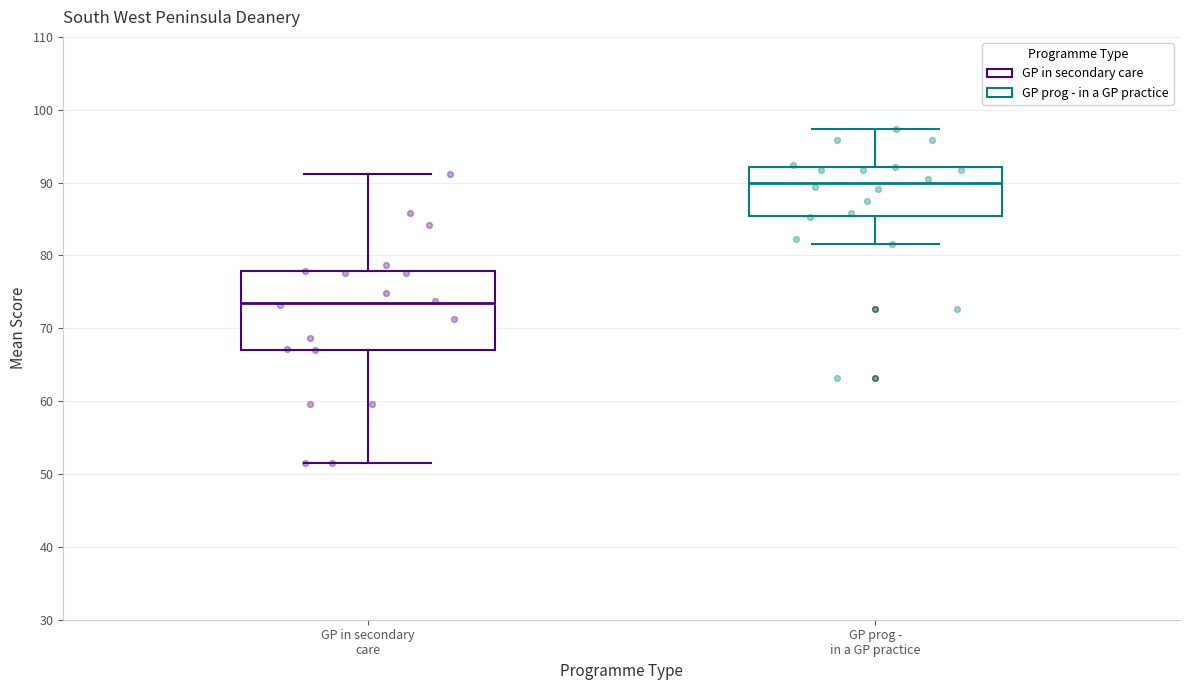

Where does the upper whisker of the box for GP in secondary care end on the y-axis? The values are not printed on the chart, so give them approximately, as read against the axis.

91